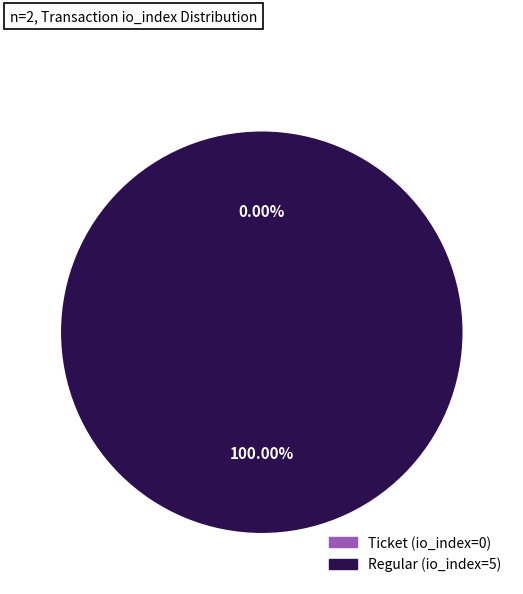

Which slice represents more than half of the pie?

Regular (io_index=5)